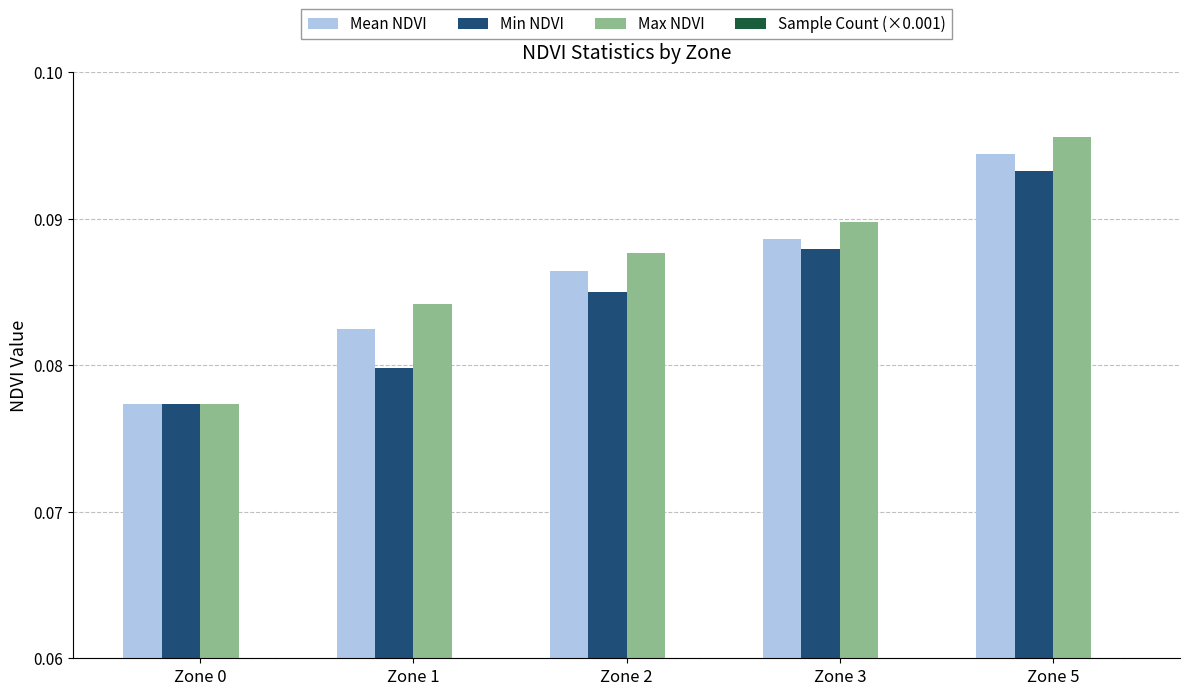

How many categories are shown in the chart?

5